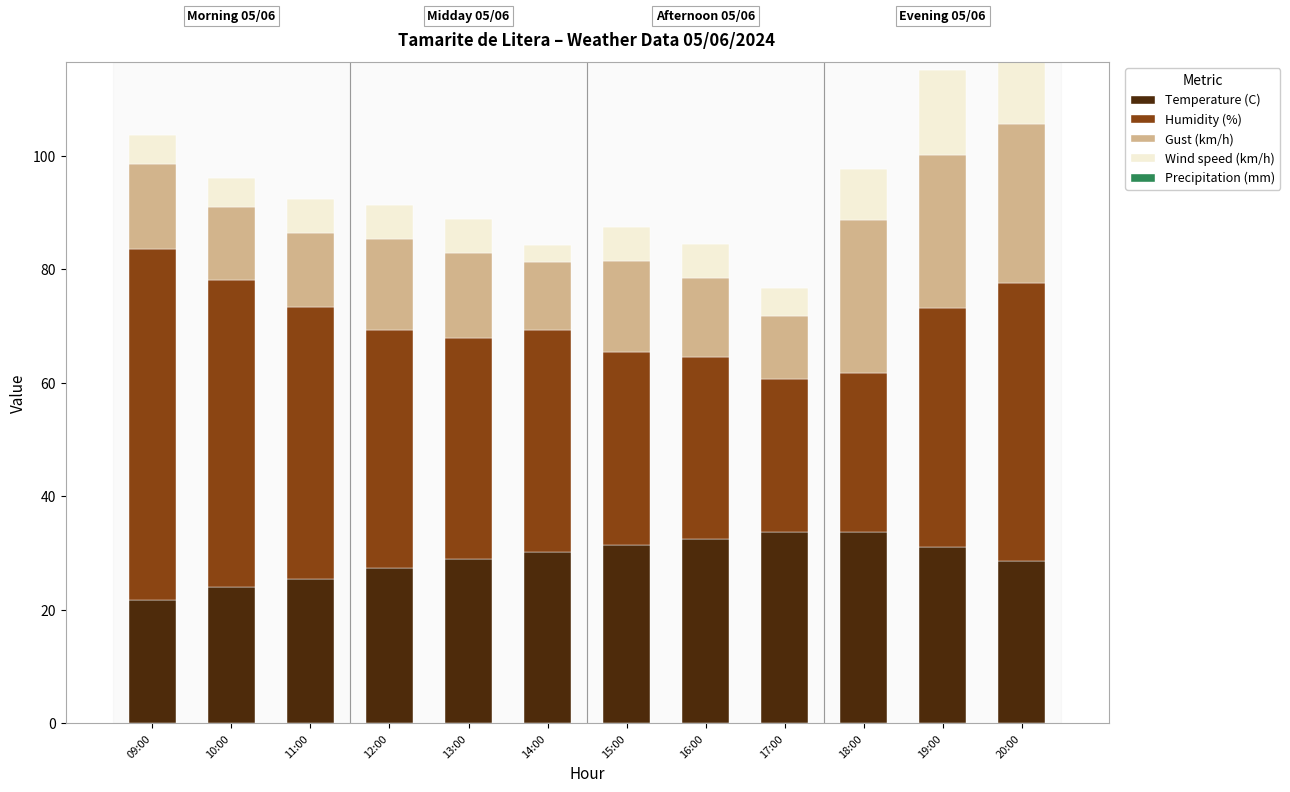

Count the number of categories in the chart.

12